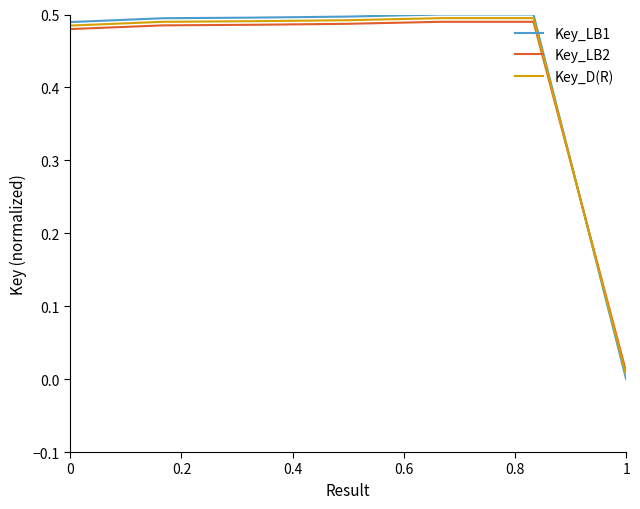

How many positive values does the Key_LB1 series have?

6